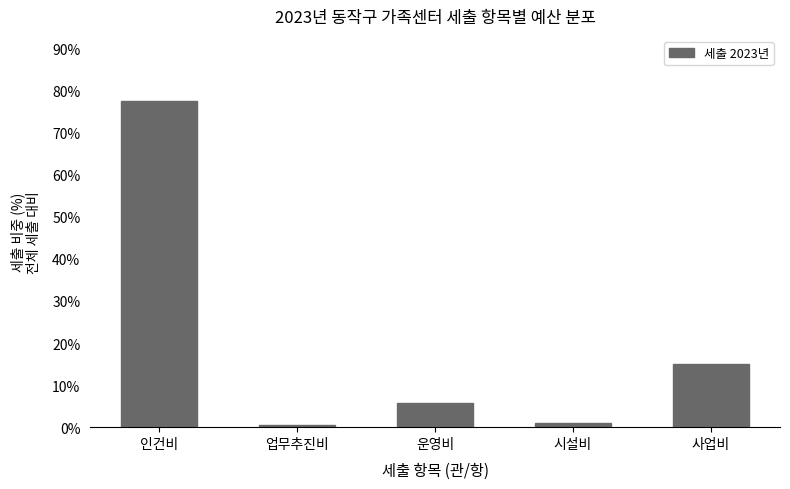

What is the greatest value displayed?

77.5